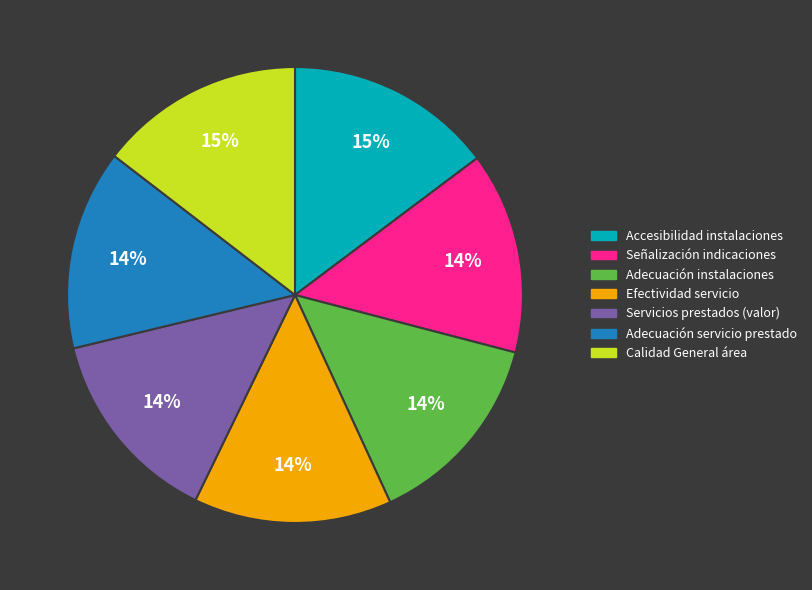

How many segments does this pie chart have?

7